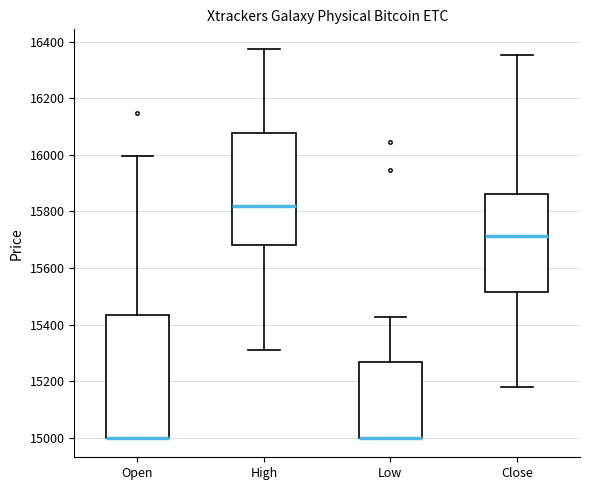

Where is the lower edge of the box for Low on the y-axis? The values are not printed on the chart, so give them approximately, as read against the axis.

15000